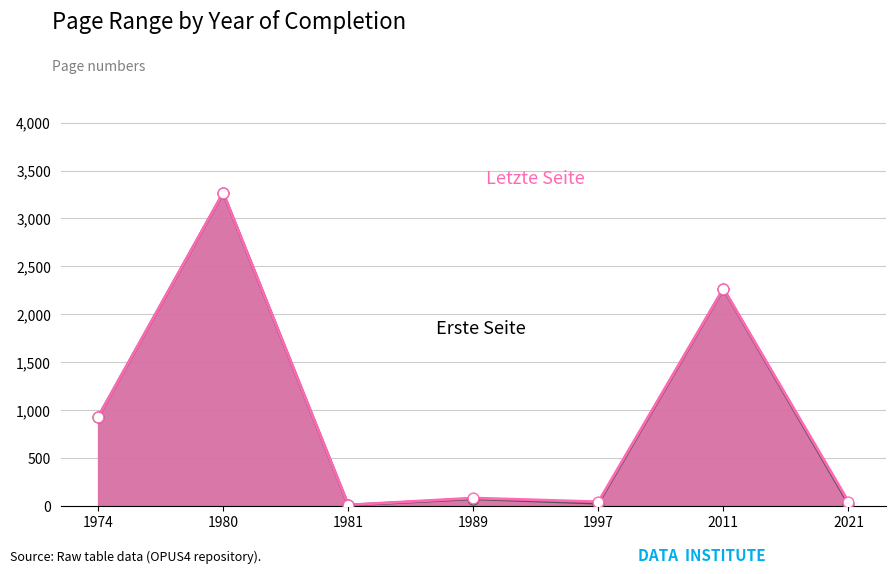

At which category is the sum across all series the highest?

1980